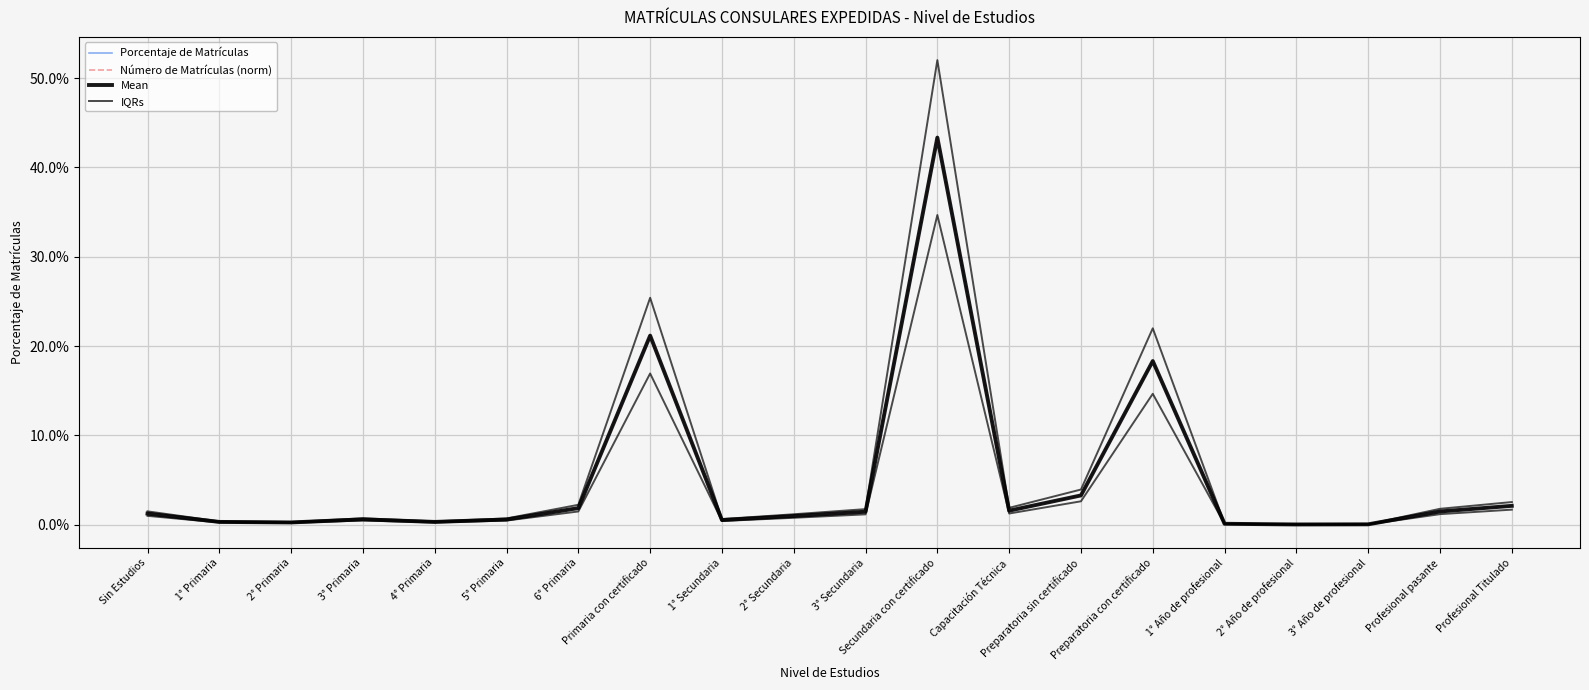

True or false: IQRs has a value of 0.0 at Profesional Titulado.

False